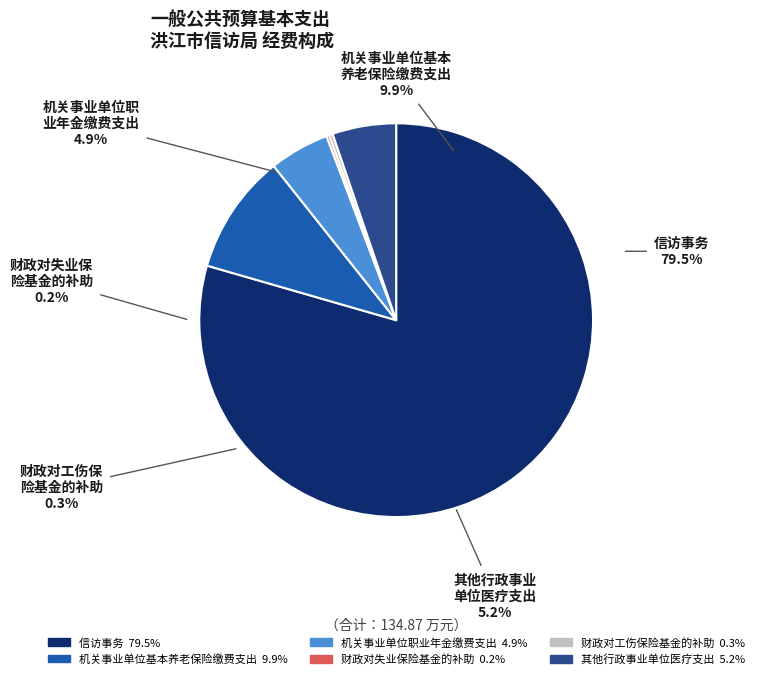

Is the sum of 财政对失业保险基金的补助 and 机关事业单位基本养老保险缴费支出 greater than half?

No